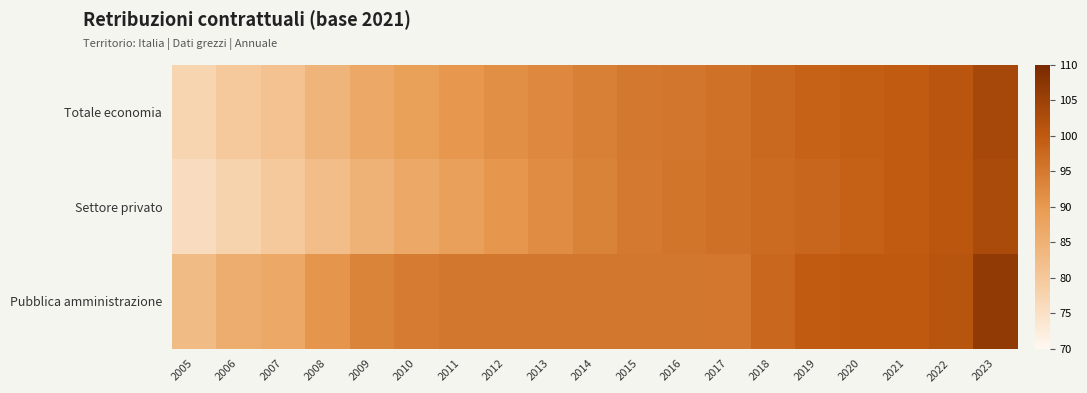

At how many categories does at least one series exceed 87?

16